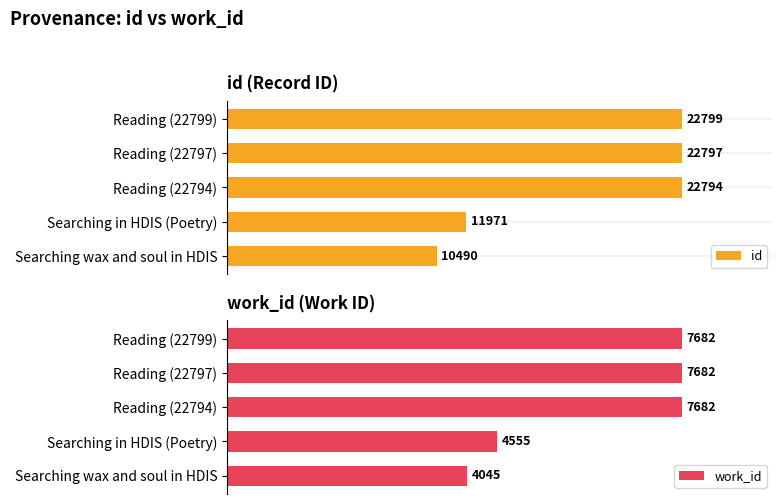

How many series are shown in this chart?

2